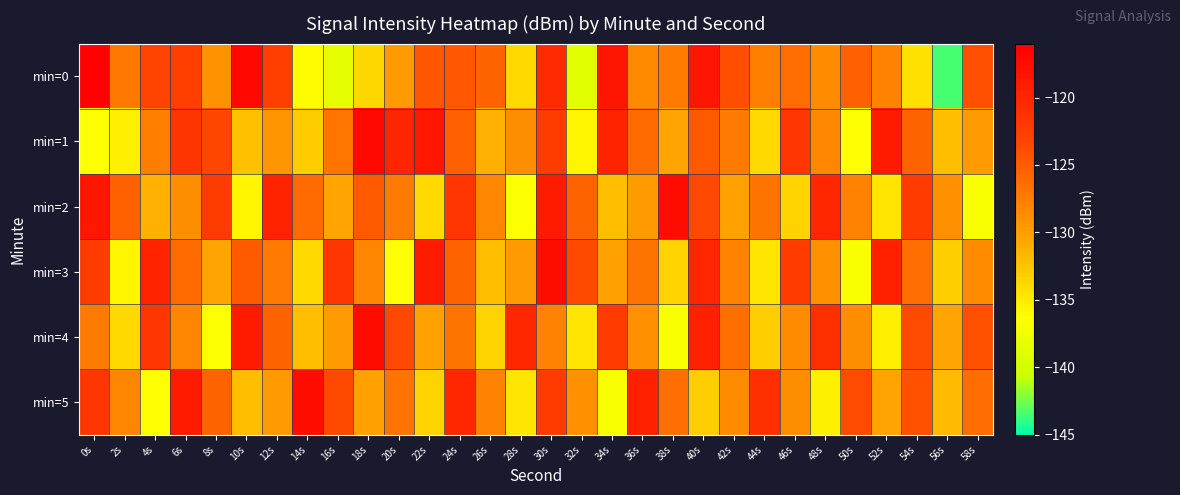

Rank the series at 48s from lowest to highest value.

min=5, min=3, min=0, min=1, min=4, min=2